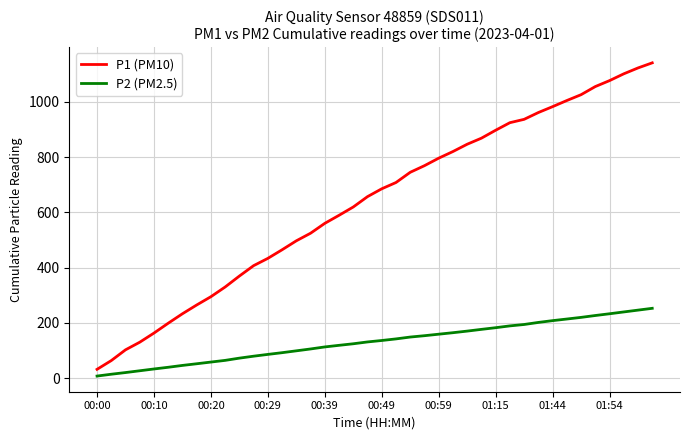

What is the difference between the maximum and minimum values in the P1 (PM10) series?

1108.7